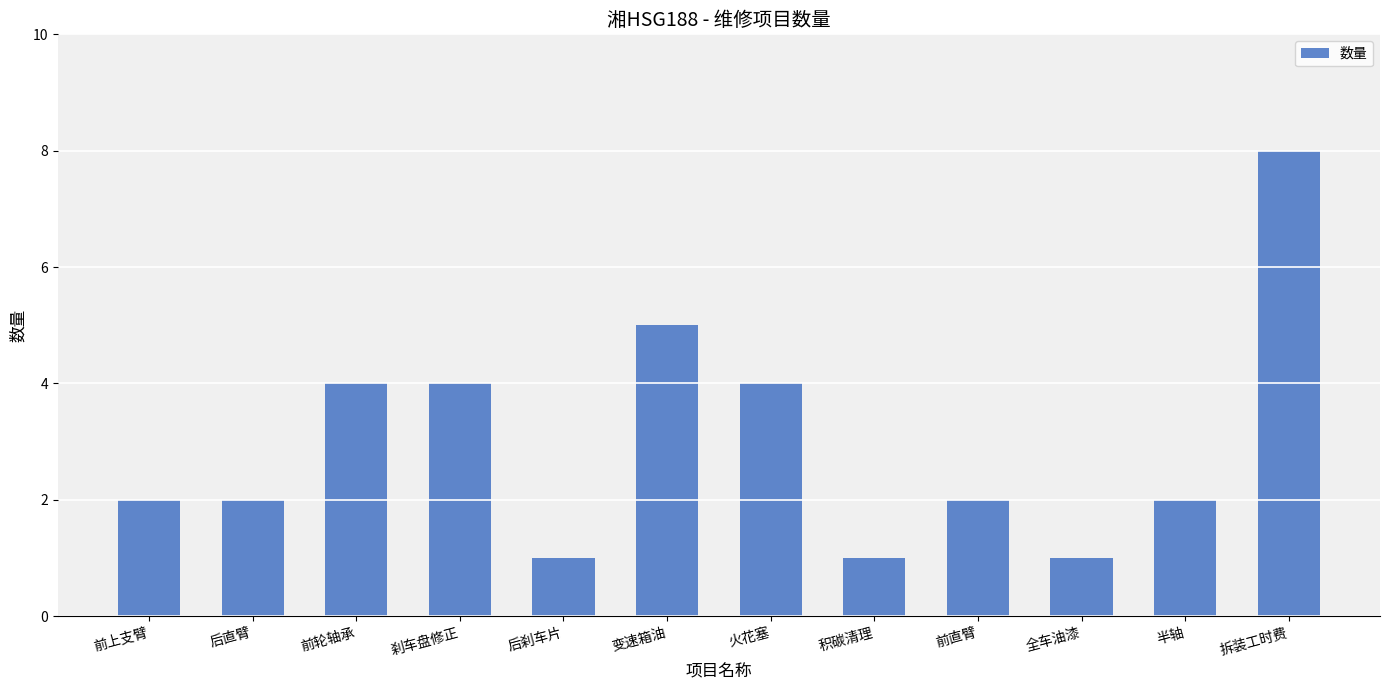

Reading left to right, transcribe all the data shown in this chart.

前上支臂=2	后直臂=2	前轮轴承=4	刹车盘修正=4	后刹车片=1	变速箱油=5	火花塞=4	积碳清理=1	前直臂=2	全车油漆=1	半轴=2	拆装工时费=8